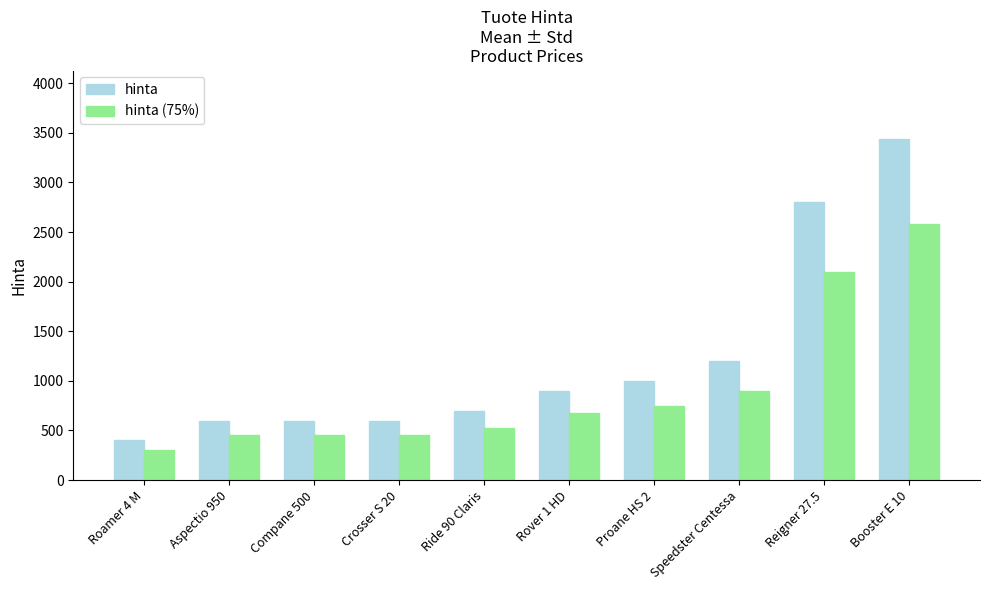

What position from the right is Proane HS 2?

4